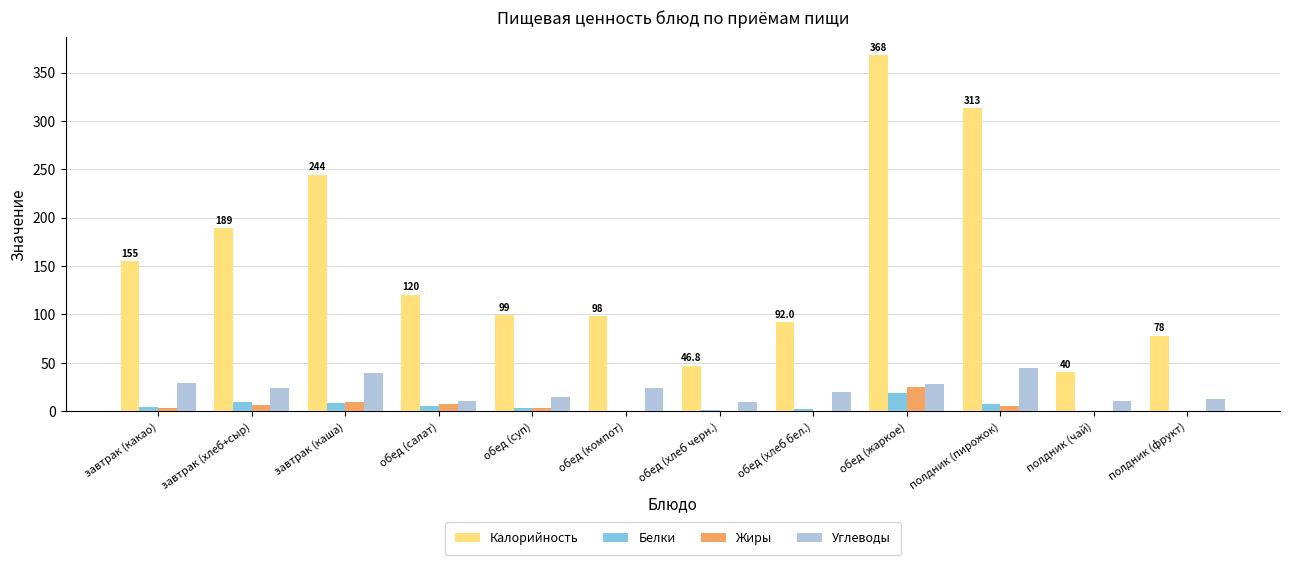

Which label corresponds to the largest value in the chart?

обед (жаркое)